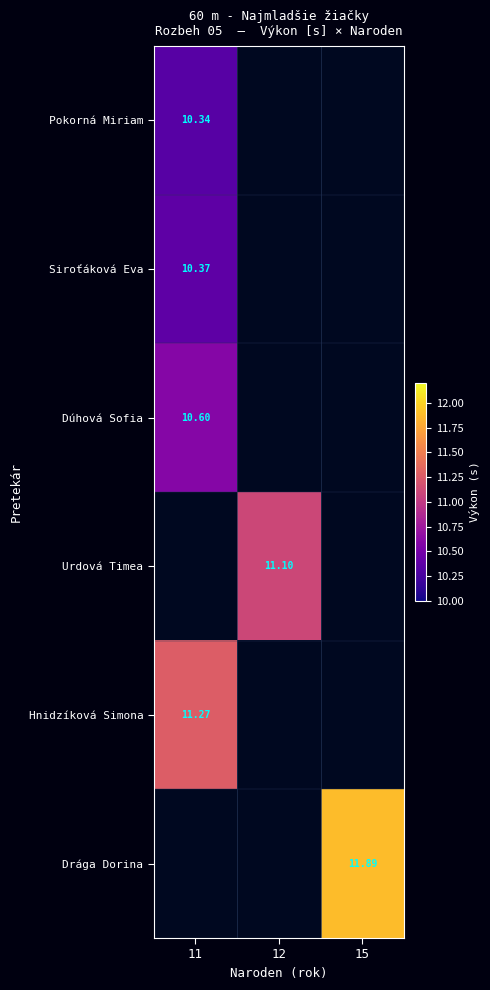

The value of Hnidzíková Simona at 11 is 3.4. True or false?

False